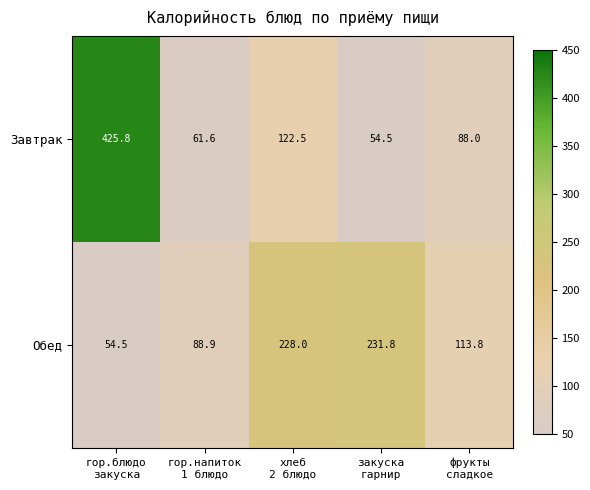

Rank the series by their average value, from highest to lowest.

Завтрак, Обед